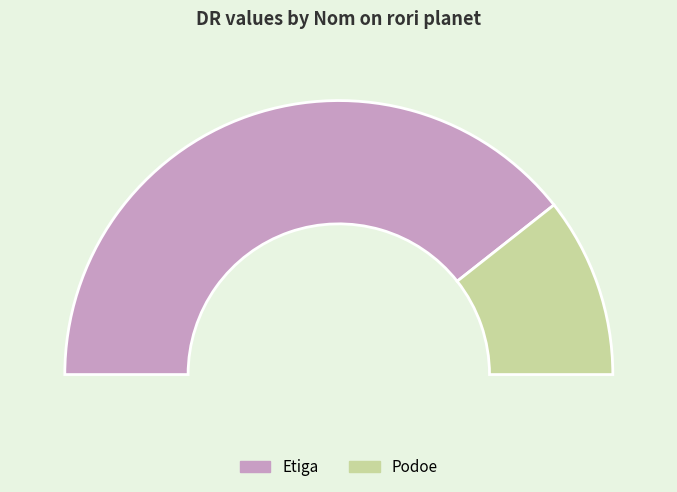

To the nearest percent, what portion does Podoe represent?

21%